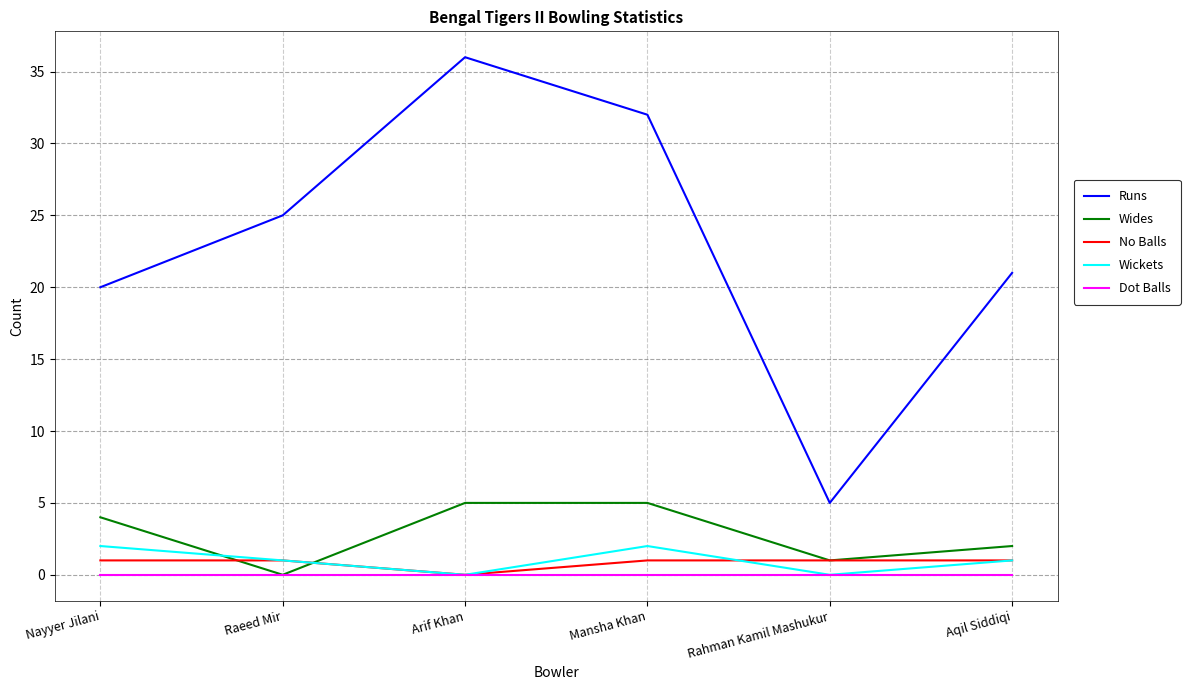

Which category has the lowest value in the Runs series?

Rahman Kamil Mashukur